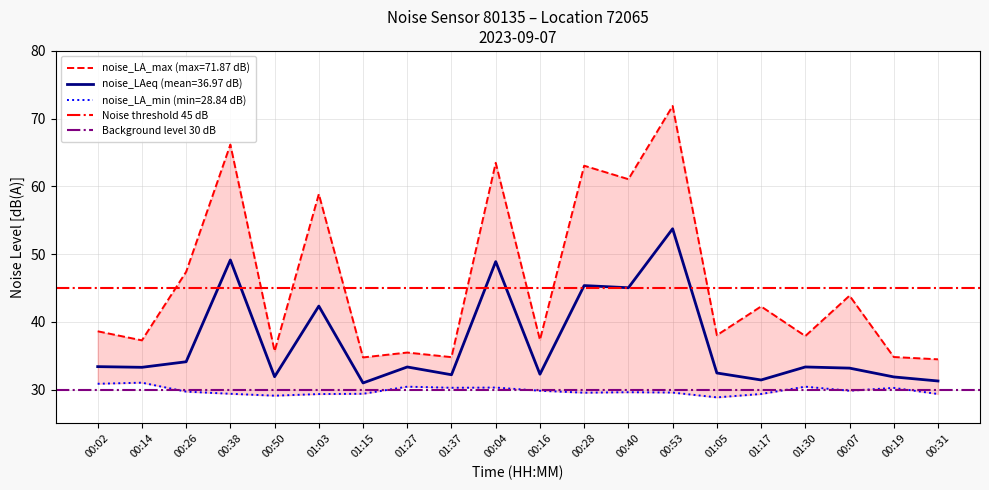

Which series has the largest range (max minus min)?

Noise threshold 45 dB